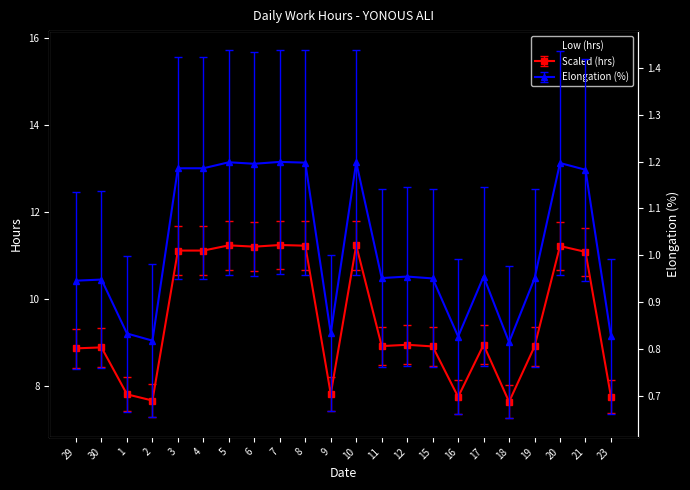

Count the values in the range 0 to 1.

13